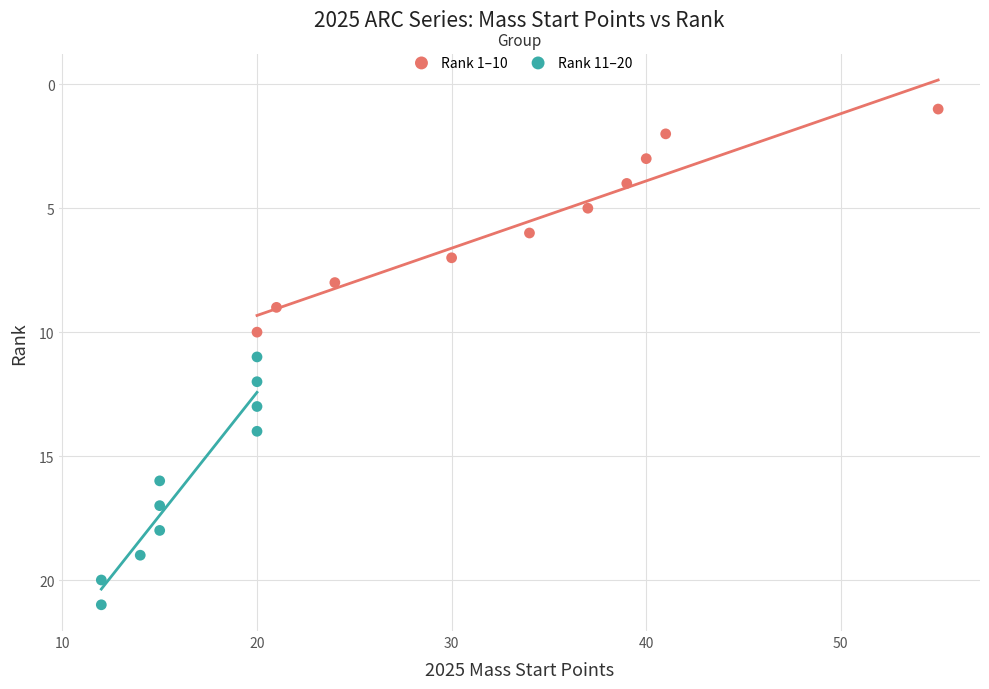

Which series has the largest Y range (max minus min)?

Rank 11–20